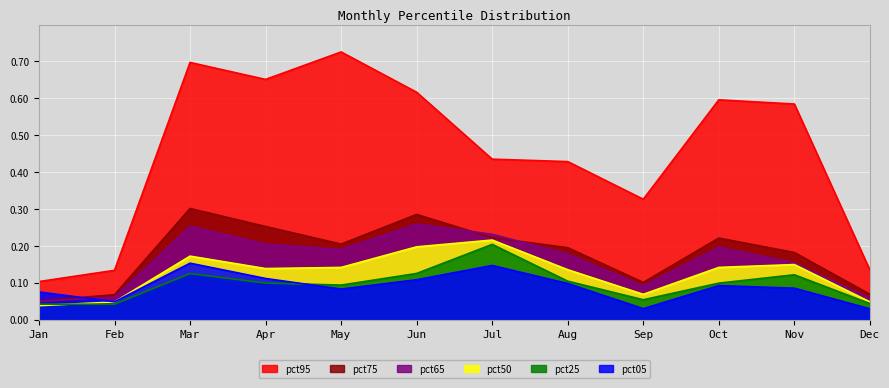

How many interior local peaks does the pct50 series have?

3